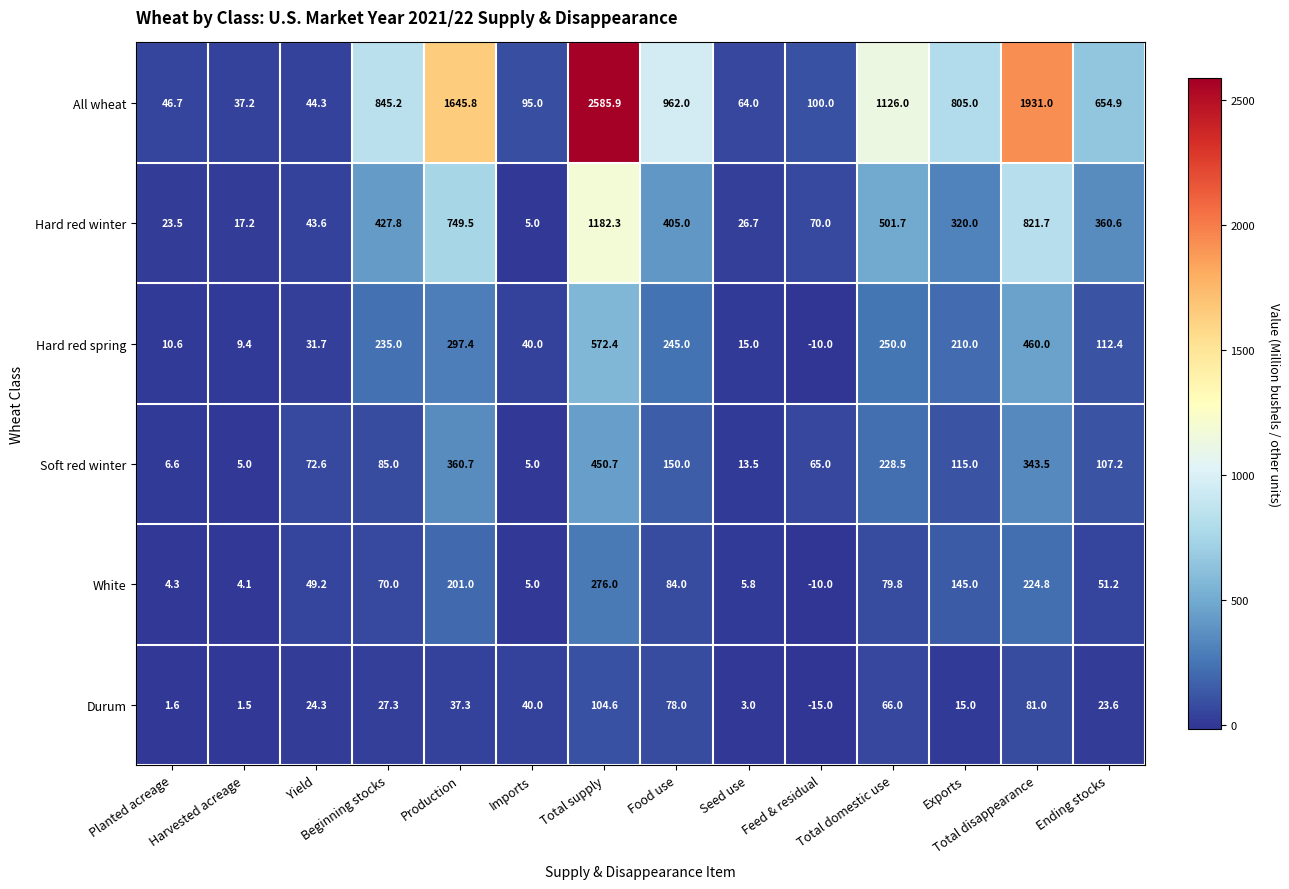

What is the average value of the All wheat series?

781.6